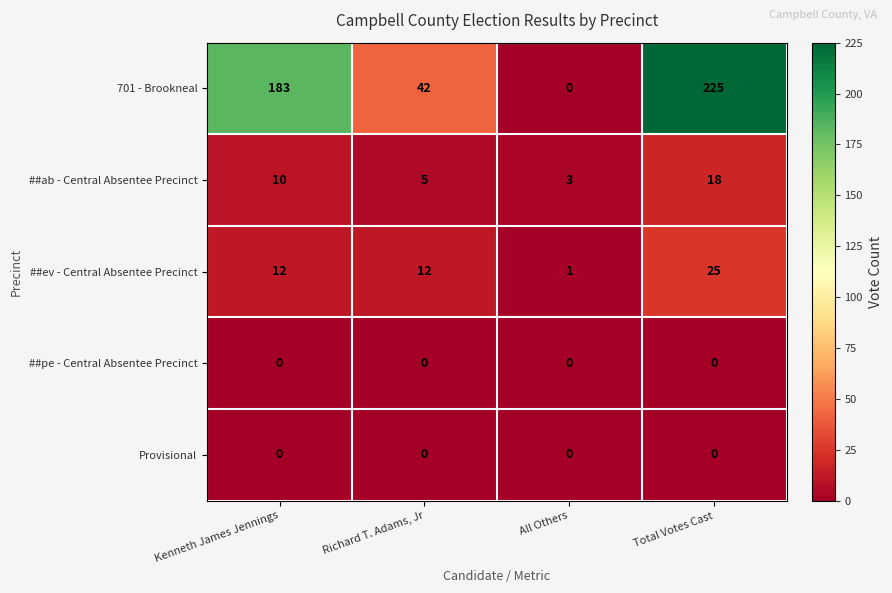

How many categories are shown in the chart?

4